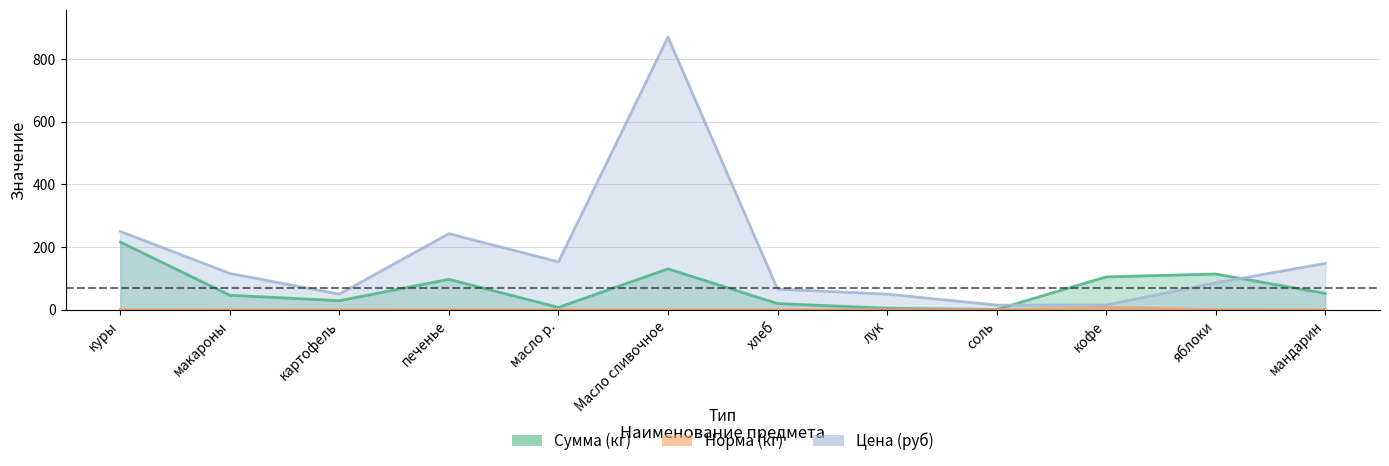

The Сумма (кг) series shows 47.9 at картофель. True or false?

False